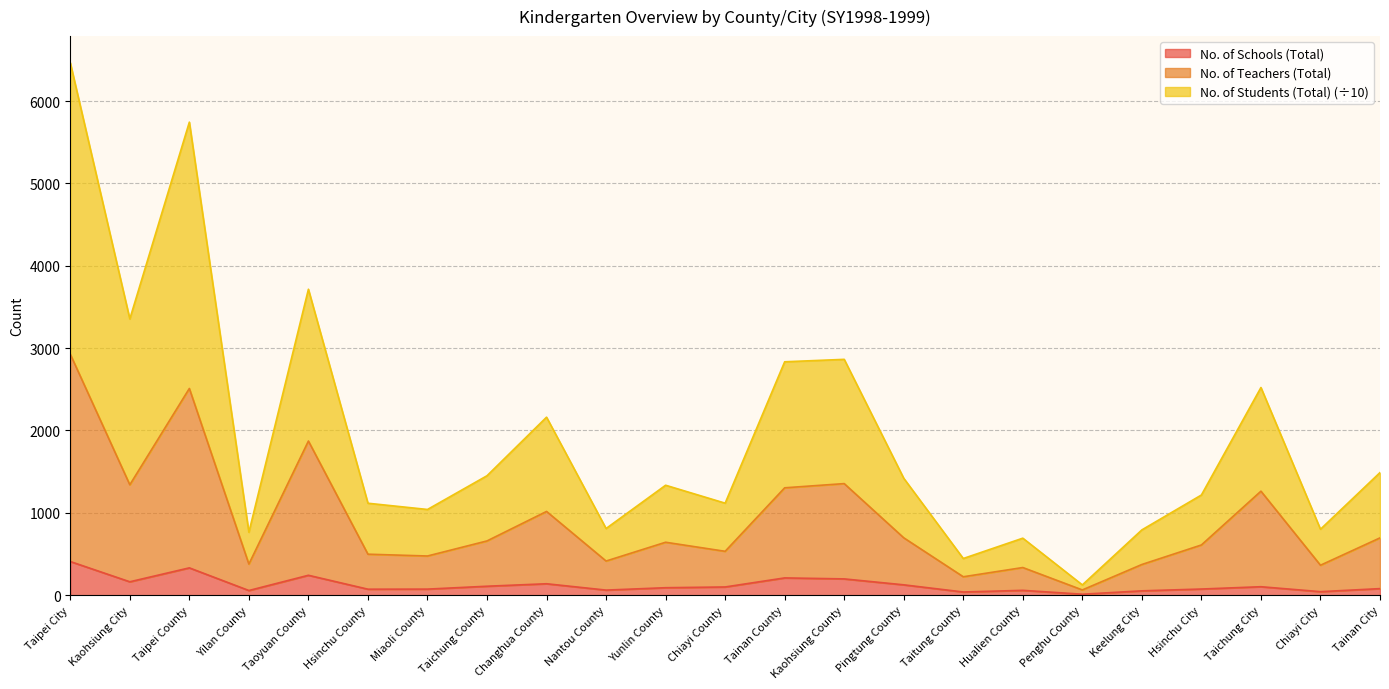

How many categories are shown in the chart?

23